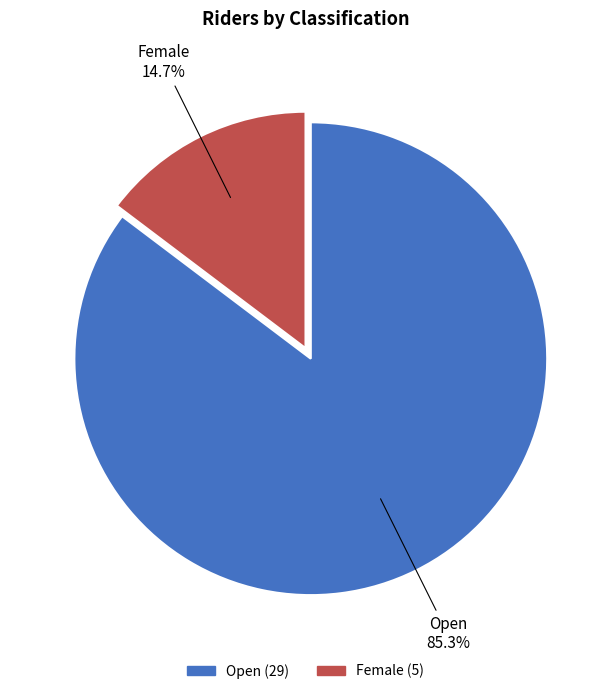

Is it true that Female is 26% of the pie?

False